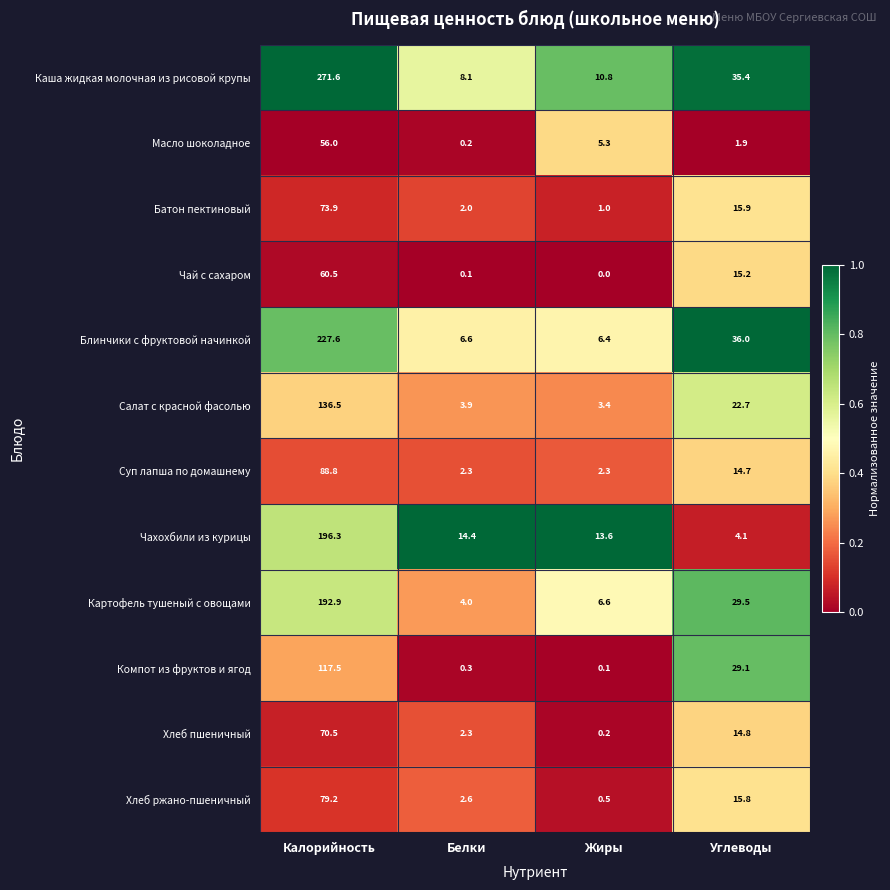

What is the spread (max minus min) of values at Жиры?

13.6